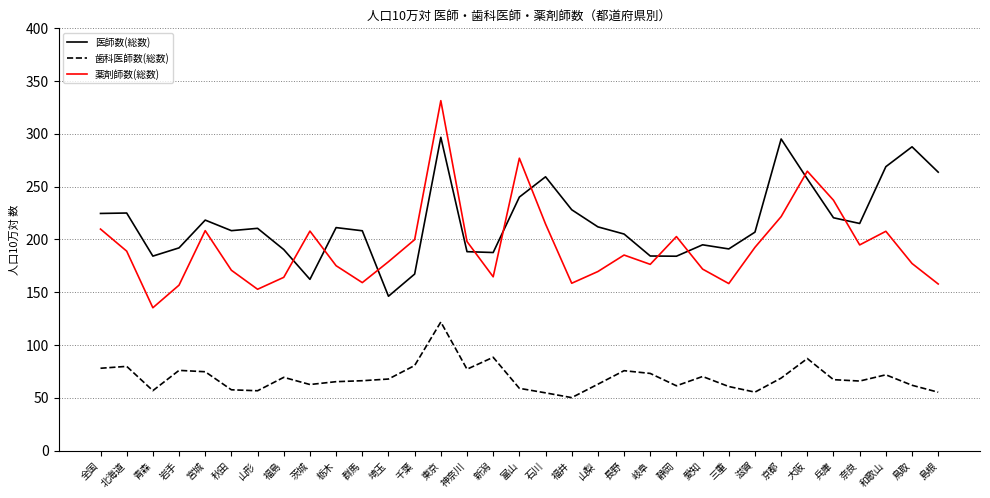

At which category does the chart reach its peak across all series?

東京